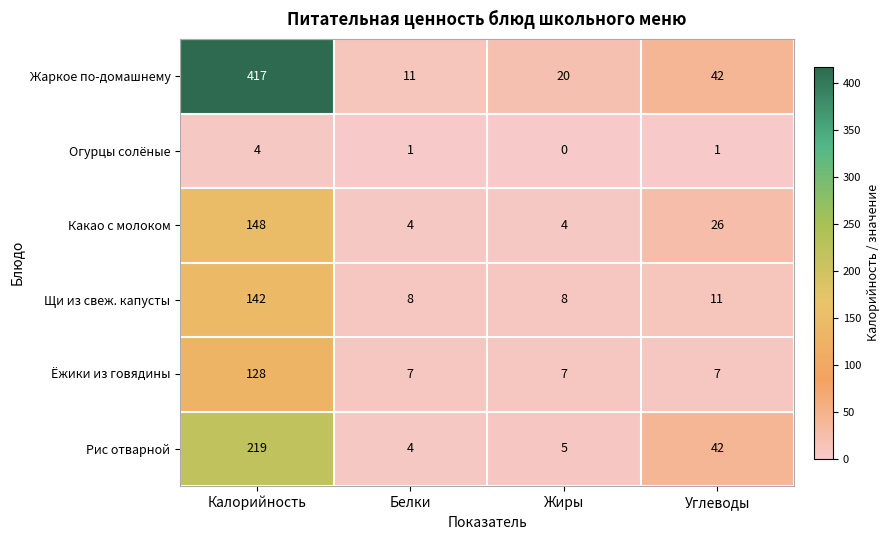

Reading right to left, what are all the values shown in this chart?

Жаркое по-домашнему: Углеводы=42	Жиры=20	Белки=11	Калорийность=417
Огурцы солёные: Углеводы=1	Жиры=0	Белки=1	Калорийность=4
Какао с молоком: Углеводы=26	Жиры=4	Белки=4	Калорийность=148
Щи из свеж. капусты: Углеводы=11	Жиры=8	Белки=8	Калорийность=142
Ёжики из говядины: Углеводы=7	Жиры=7	Белки=7	Калорийность=128
Рис отварной: Углеводы=42	Жиры=5	Белки=4	Калорийность=219